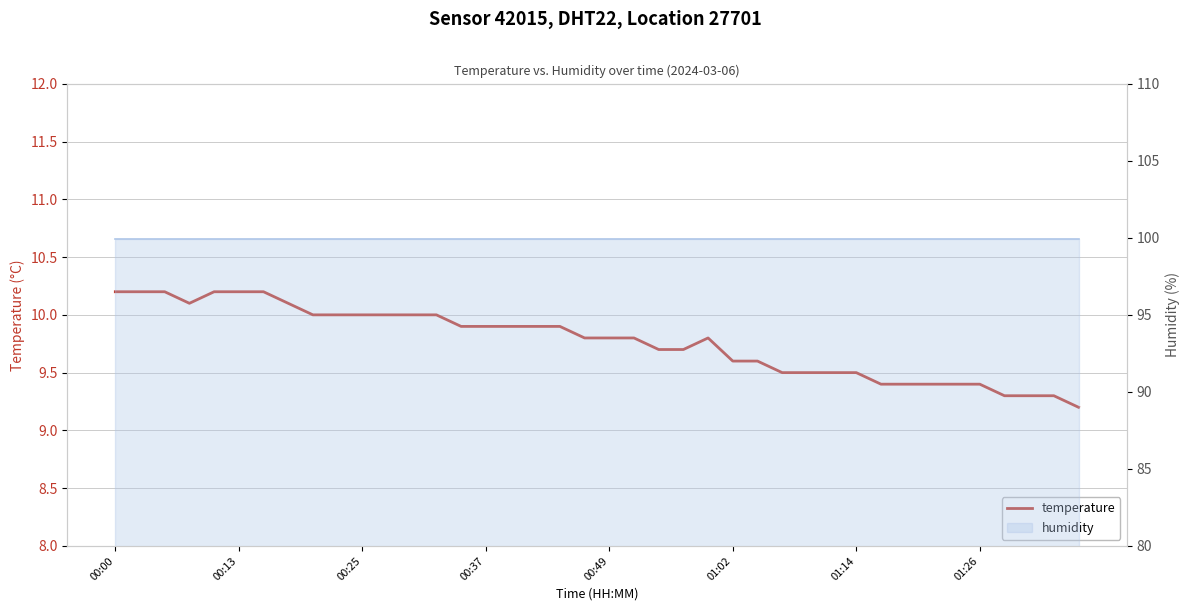

True or false: the data shows 14.3 at 18.

False